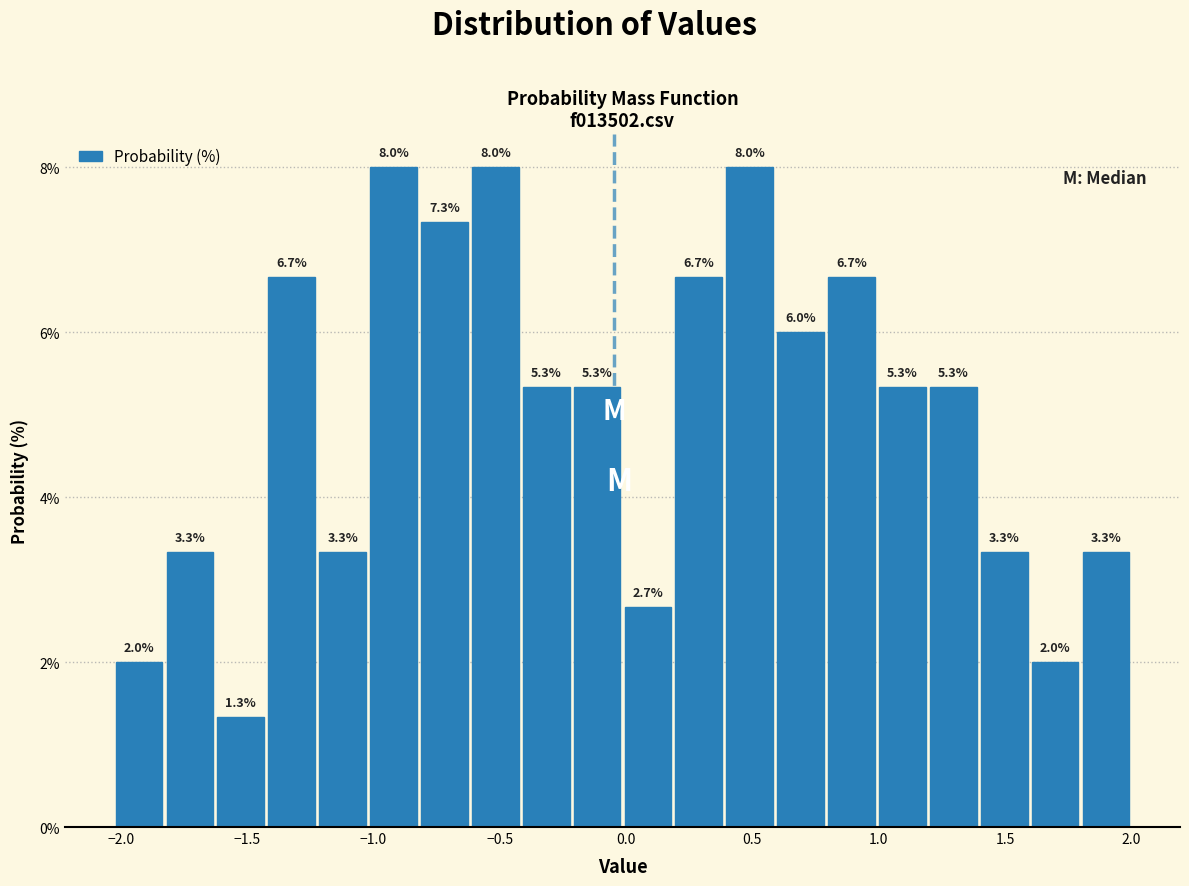

Reading left to right, transcribe this chart: for each bar, give the range it covers on the x-axis and its height. The bar edges are not printed on the chart, so give them approximately, as read against the axis.

-2.05 to -1.85: 2.0
-1.85 to -1.65: 3.3
-1.65 to -1.40: 1.3
-1.40 to -1.20: 6.7
-1.20 to -1.00: 3.3
-1.00 to -0.80: 8.0
-0.80 to -0.60: 7.3
-0.60 to -0.40: 8.0
-0.40 to -0.20: 5.3
-0.20 to 0.00: 5.3
0.00 to 0.20: 2.7
0.20 to 0.40: 6.7
0.40 to 0.60: 8.0
0.60 to 0.80: 6.0
0.80 to 1.00: 6.7
1.00 to 1.20: 5.3
1.20 to 1.40: 5.3
1.40 to 1.60: 3.3
1.60 to 1.80: 2.0
1.80 to 2.00: 3.3